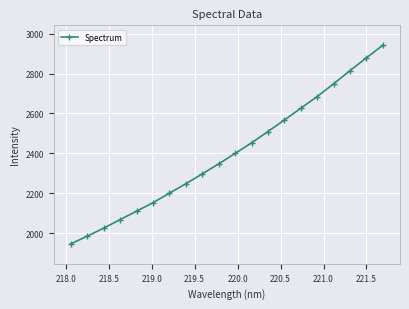

What is the minimum value shown in the chart?

1947.1